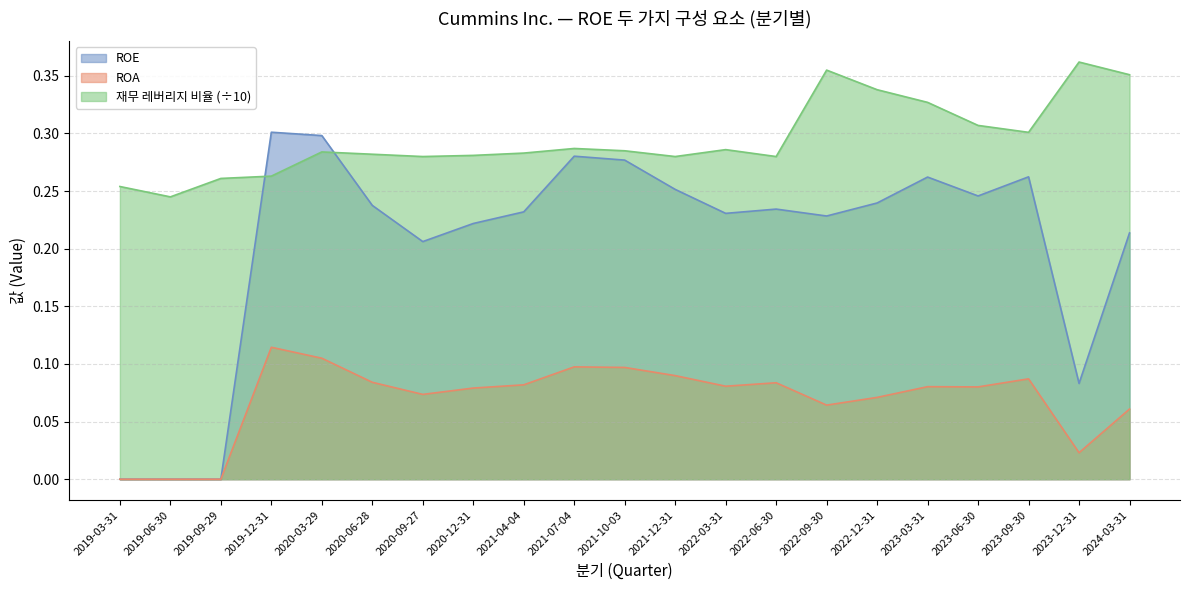

List the series in order of their peak value, highest first.

재무 레버리지 비율 (÷10), ROE, ROA